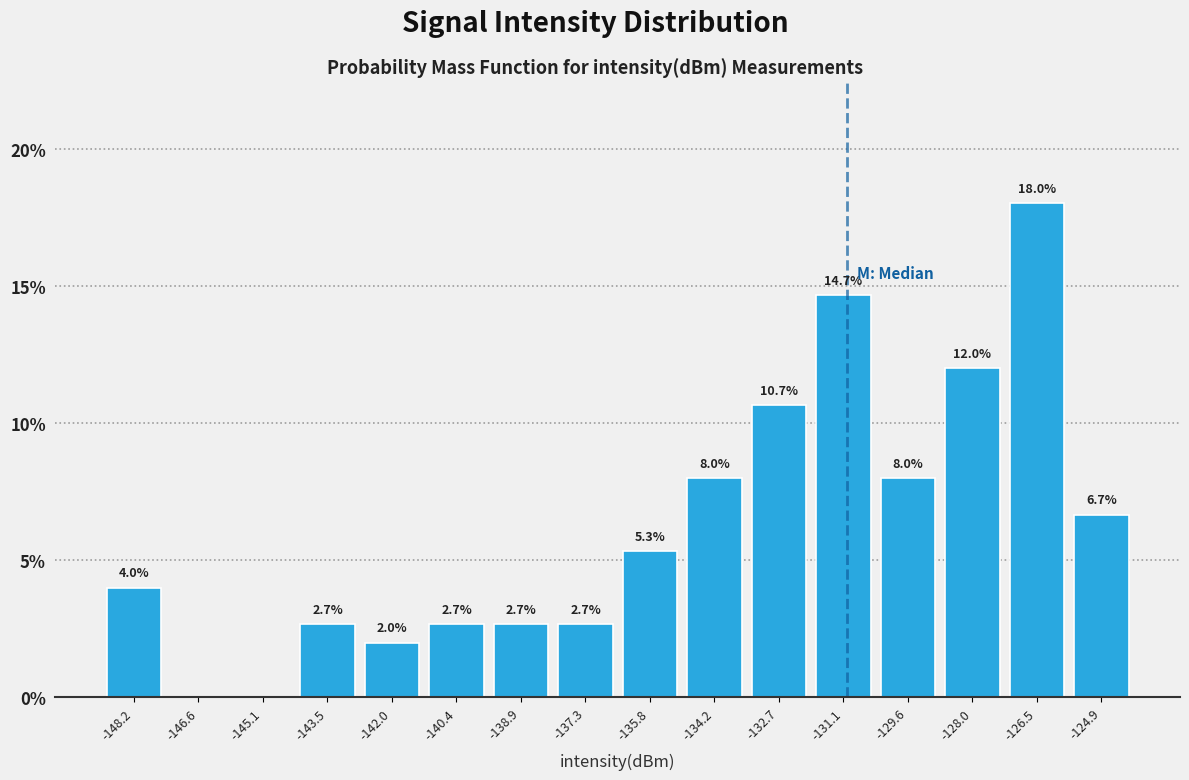

Which range on the x-axis has the tallest bar?

-127.2 to -125.6